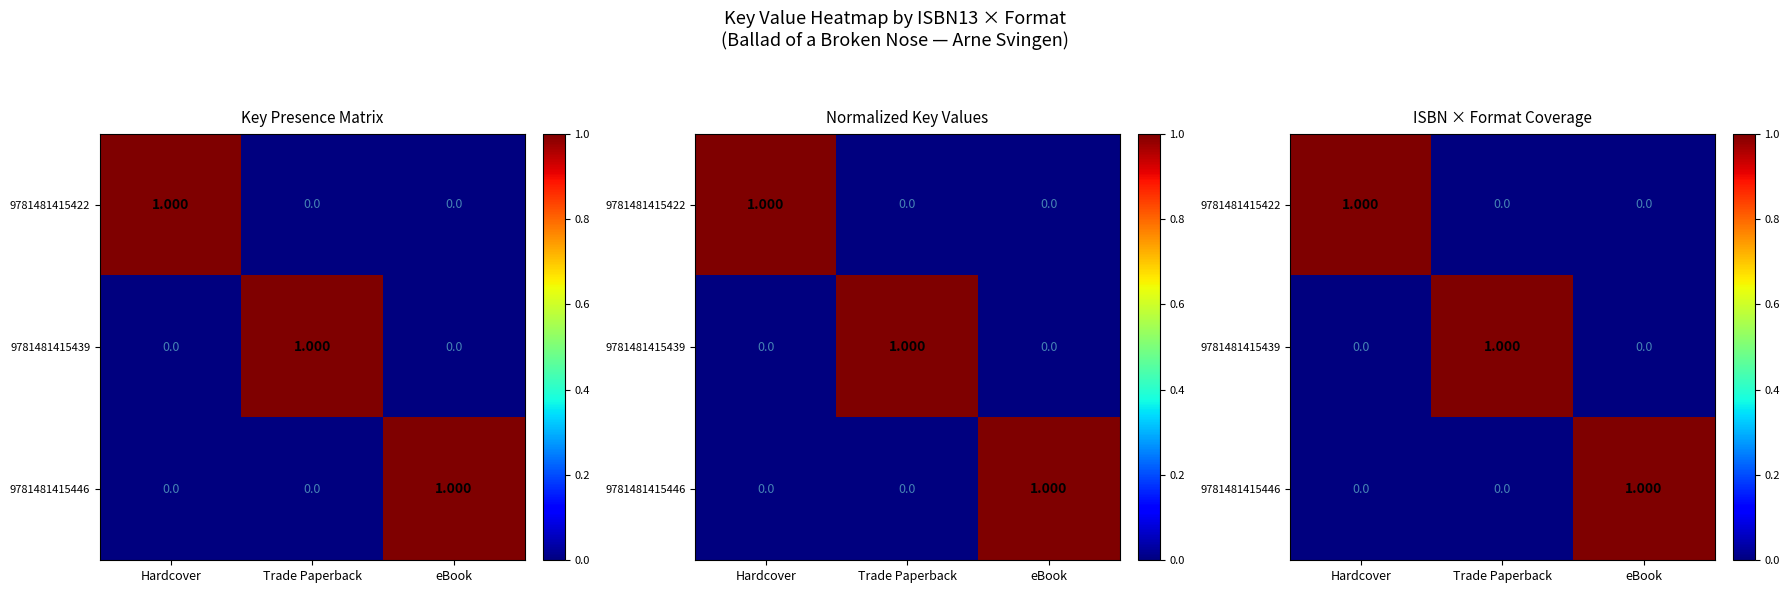

Between Hardcover and Trade Paperback, which series saw the biggest shift?

9781481415422